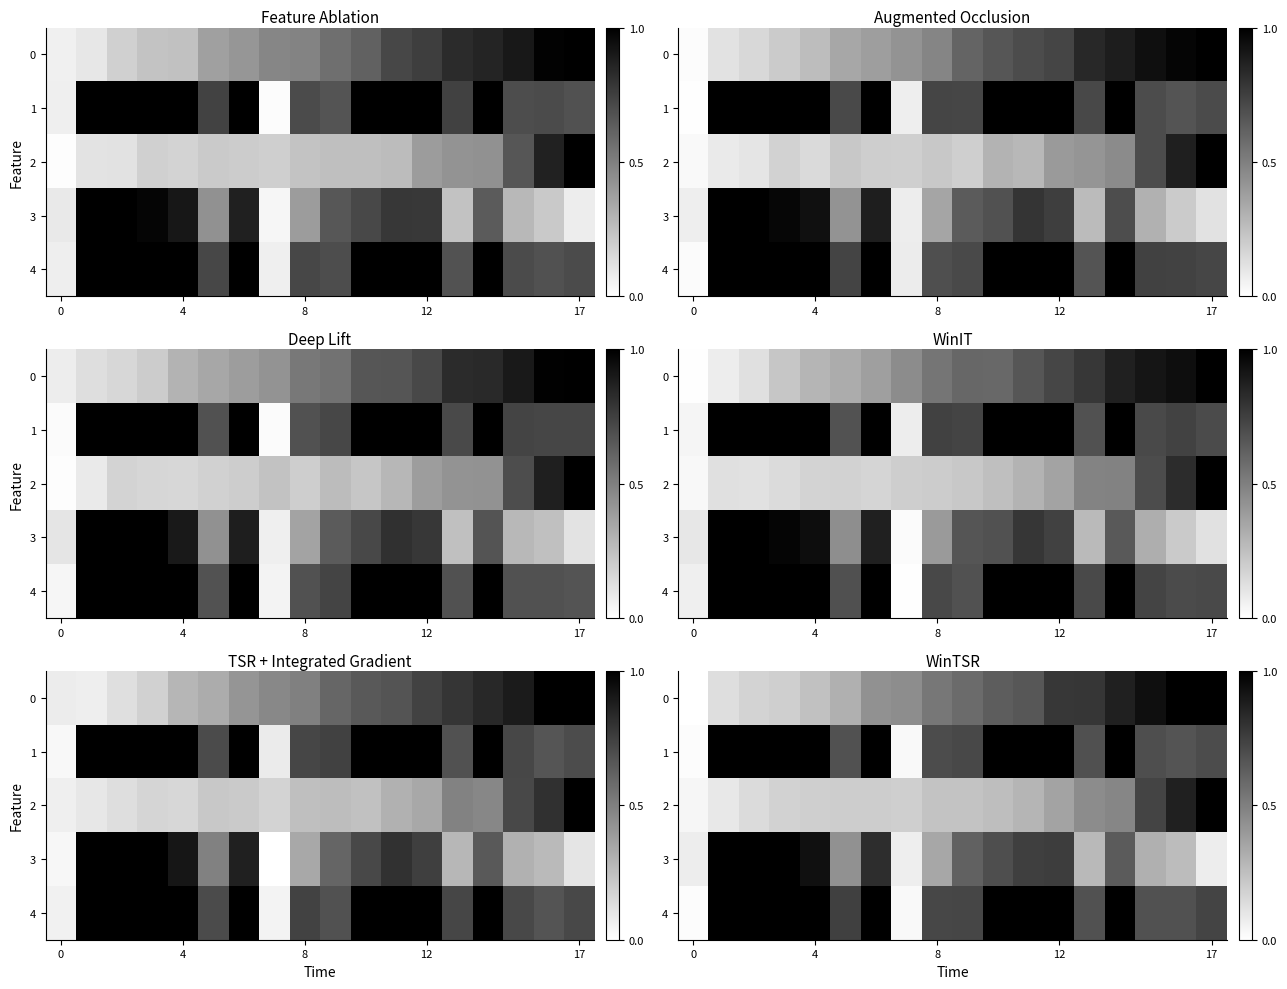

Rank the series by their maximum value, from lowest to highest.

0, 1, 2, 3, 4